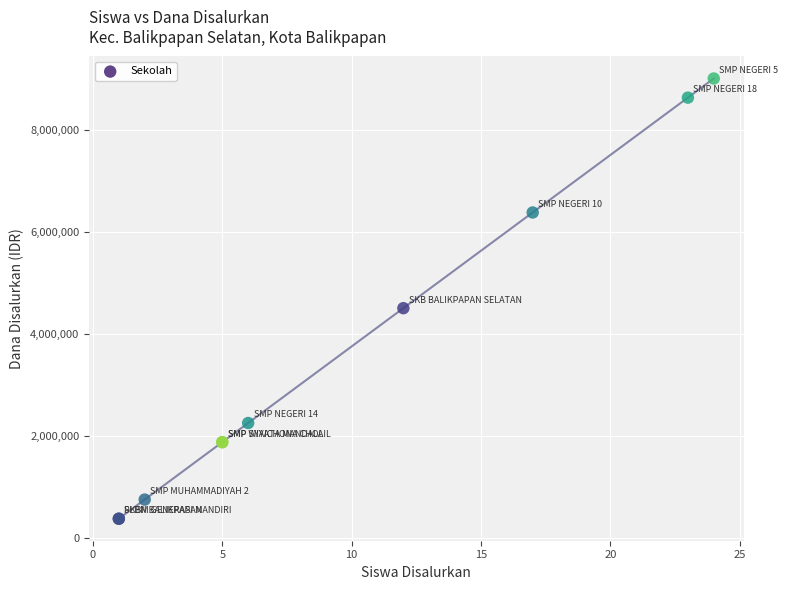

What Y value in the scatter plot is closest to 4687500?

4500000